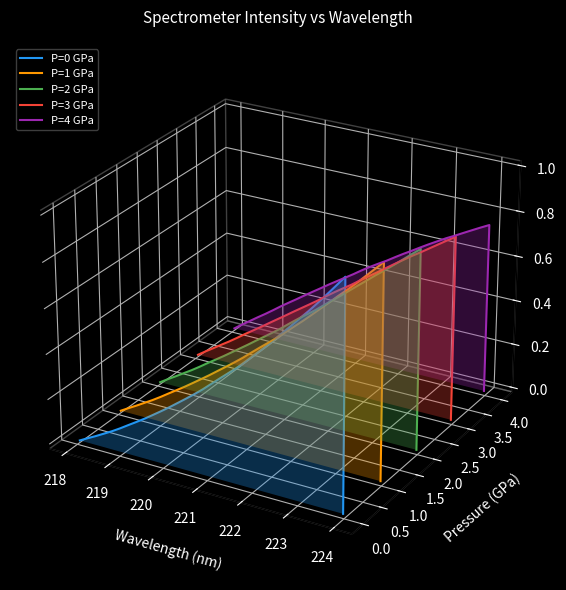

Does the chart display data point markers on the line(s)?

No